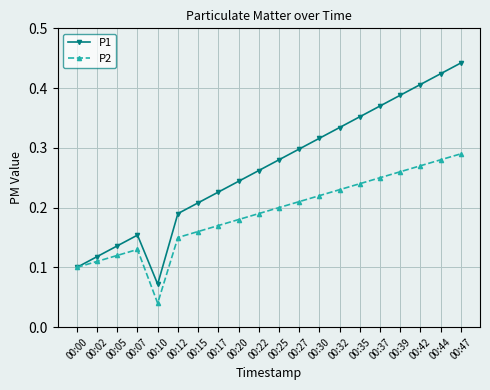

Which series has the widest spread of values?

P1